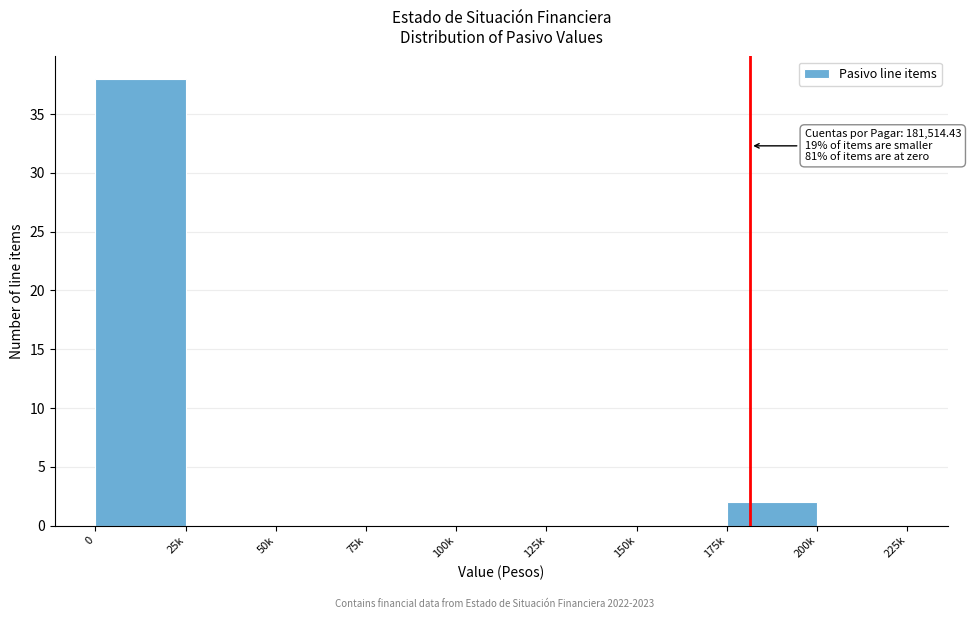

Reading left to right, transcribe all the data shown in this chart.

0=38	25k=0	50k=0	75k=0	100k=0	125k=0	150k=0	175k=2	200k=0